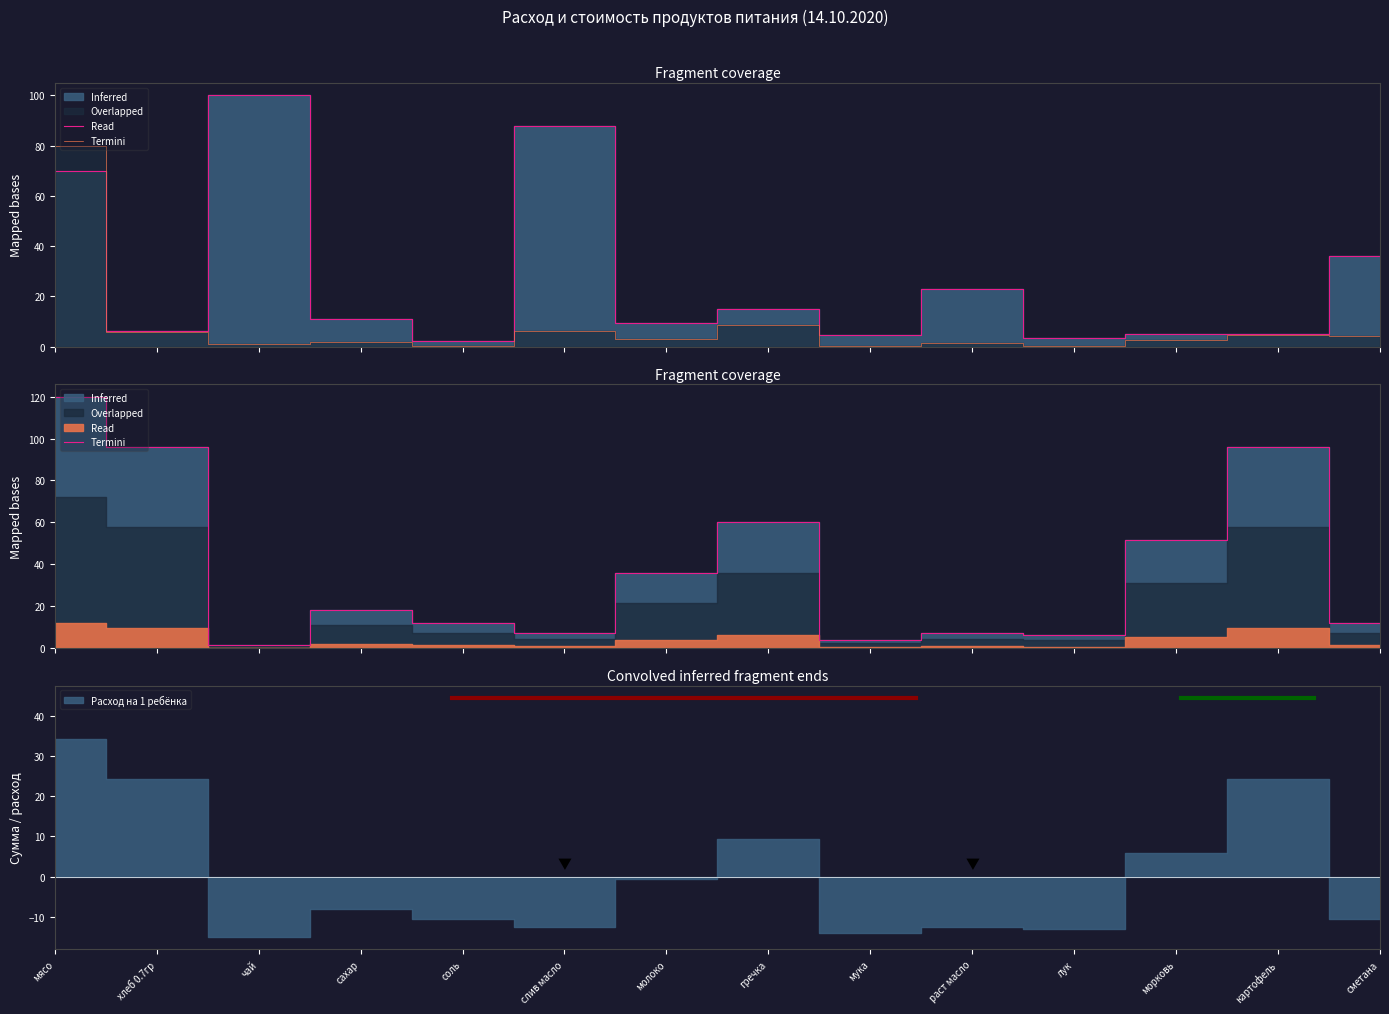

What is the label of the 10th point from the left?

раст масло